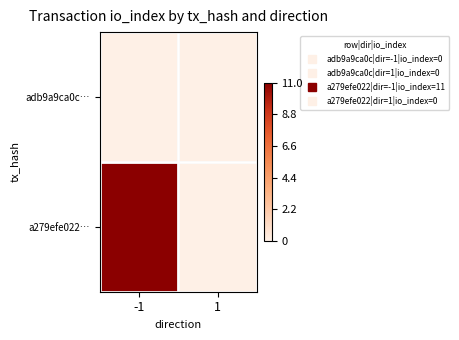

Count the number of data series in this chart.

2